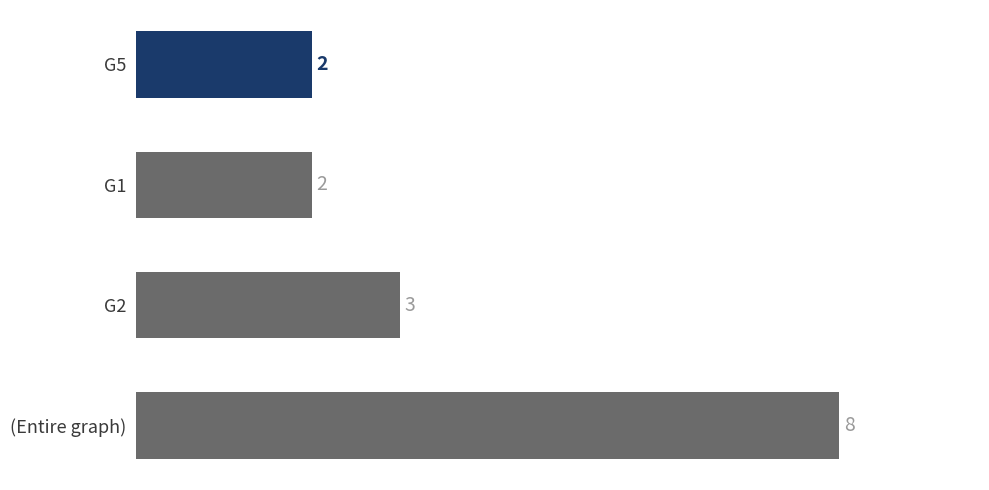

What is the ratio of the value at G5 to the value at G2?

0.7